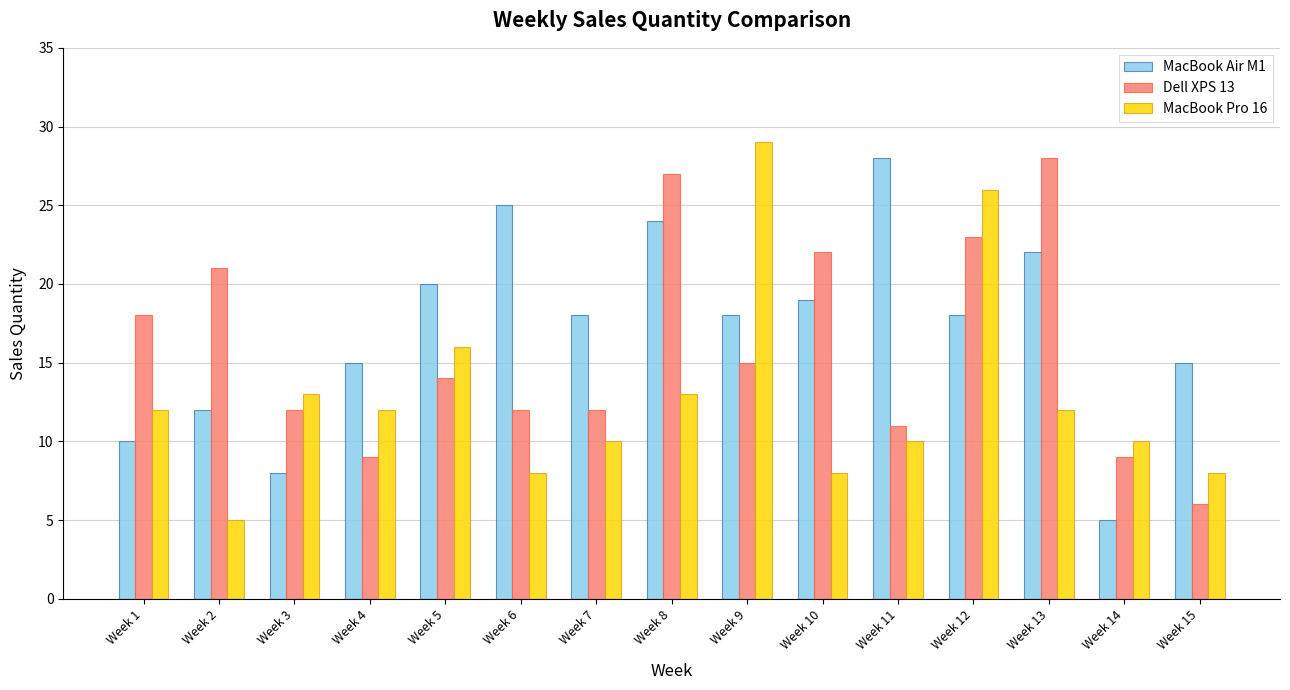

Count the number of categories in the chart.

15